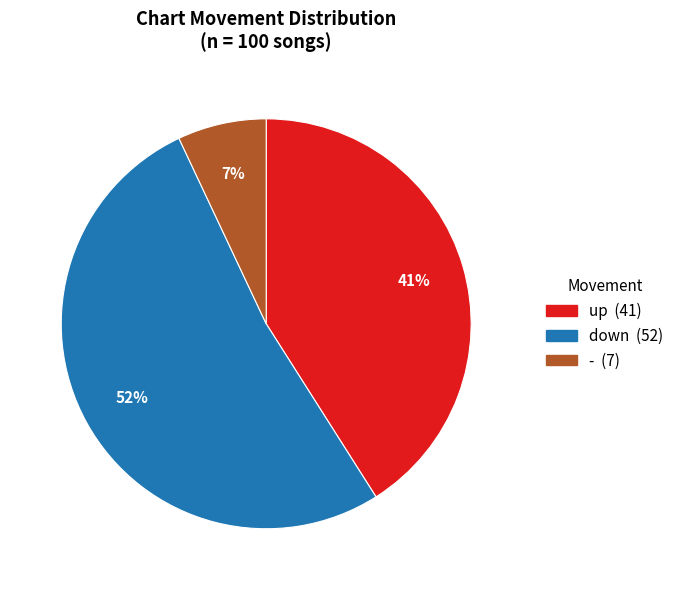

Which slice is the smallest?

-